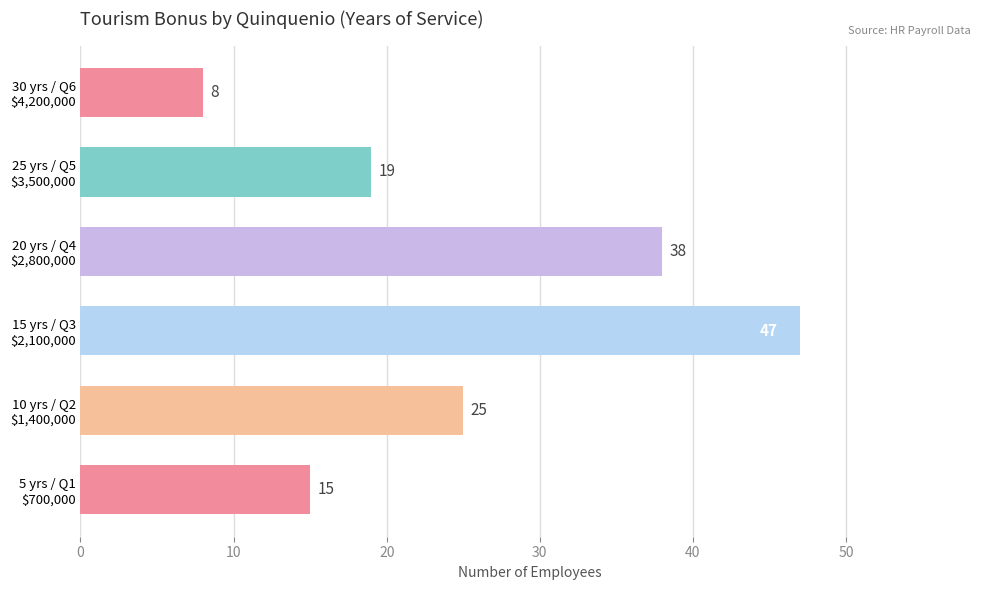

Is it true that the value at 40 is 5?

False